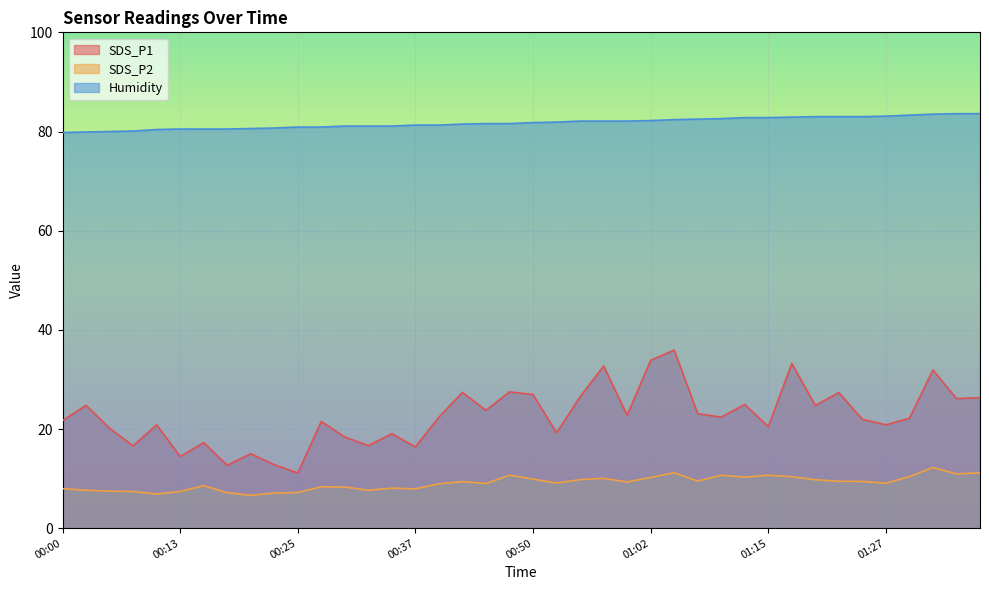

Which series has the largest total across all categories?

Humidity